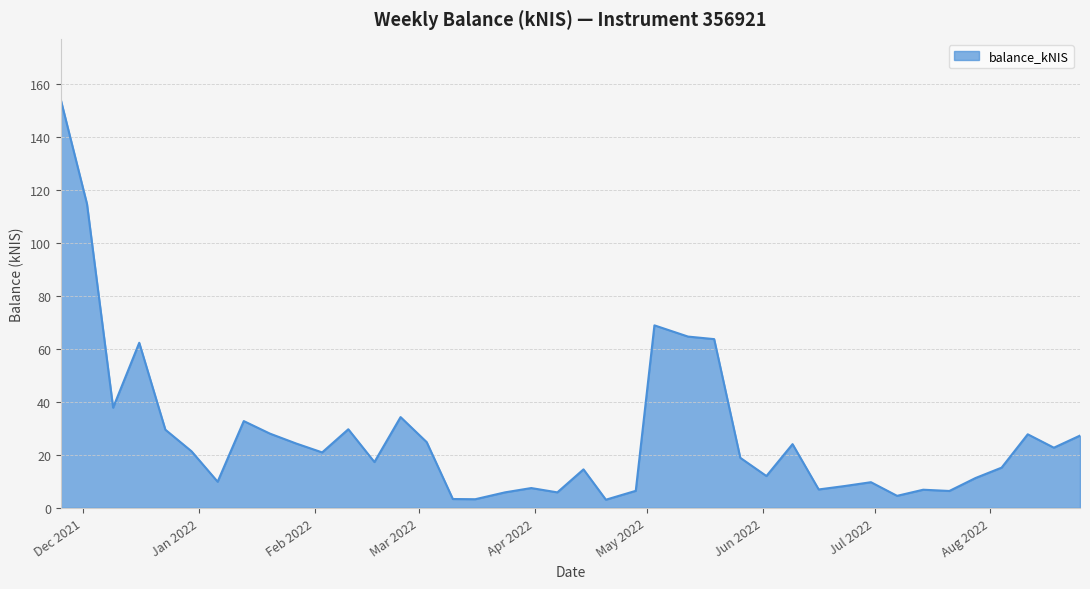

What is the greatest value displayed?

154.0